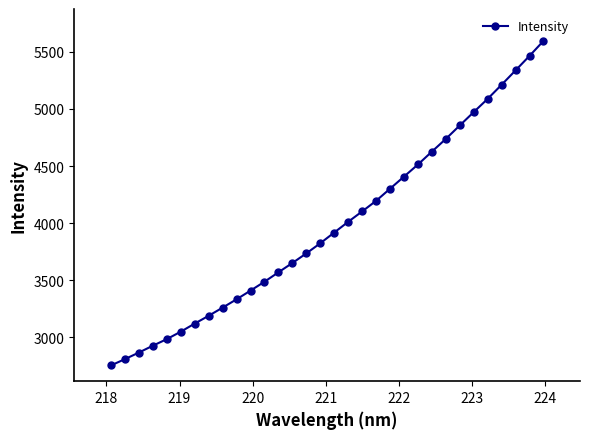

What is the minimum value shown in the chart?

2754.0